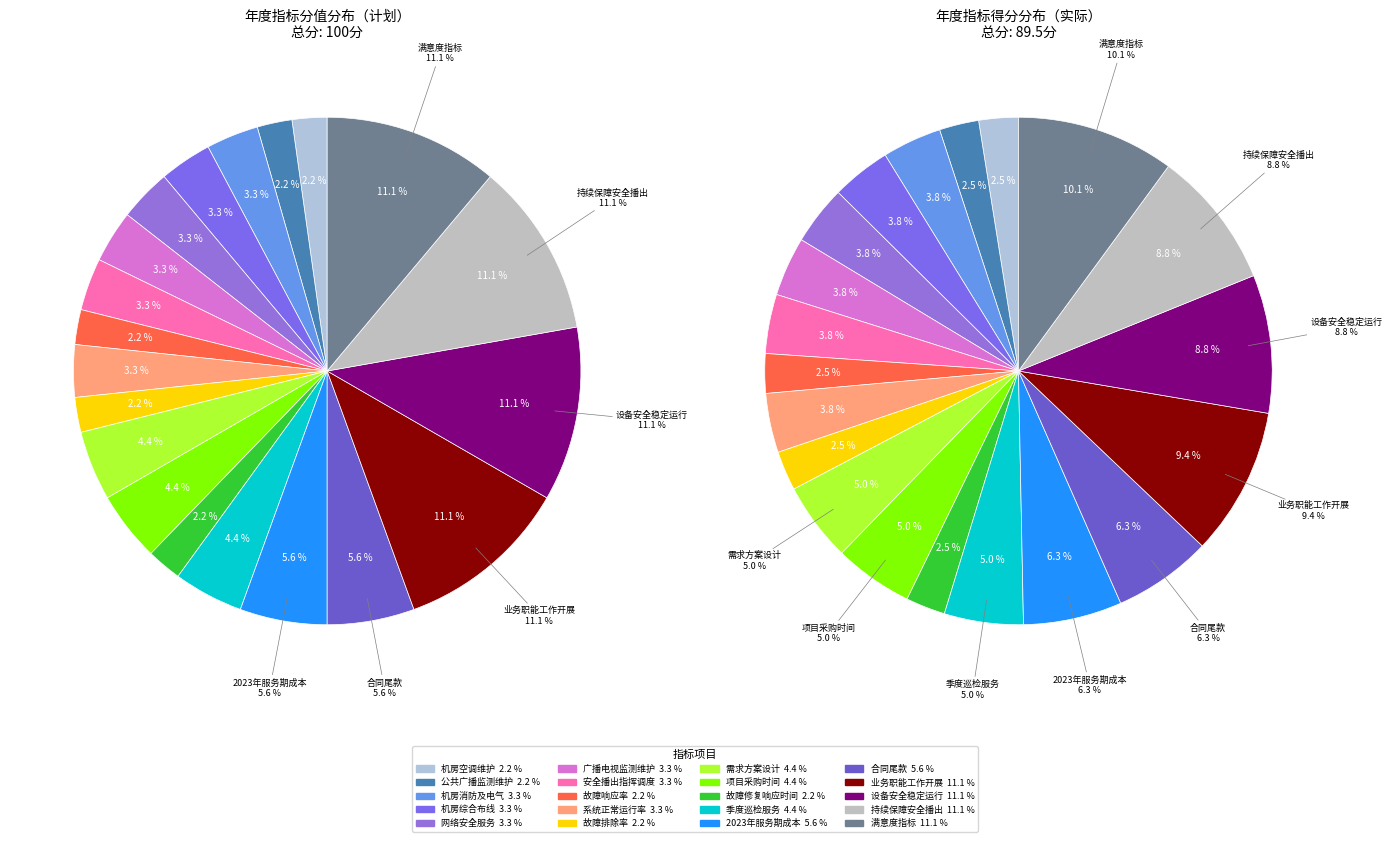

Is there any slice that represents more than half of the pie?

No